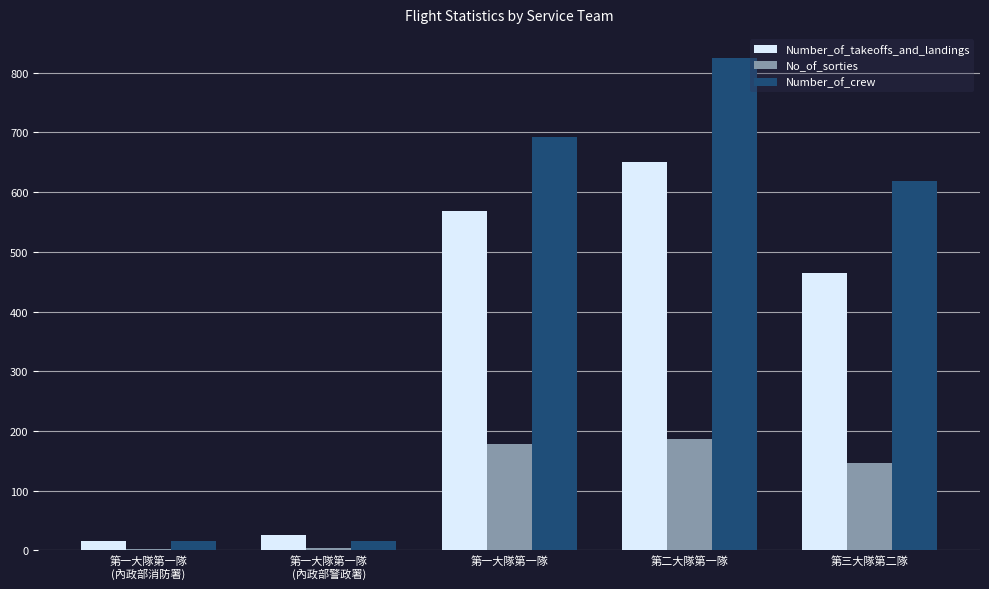

Is it true that Number_of_crew equals 381 at 第三大隊第二隊?

False